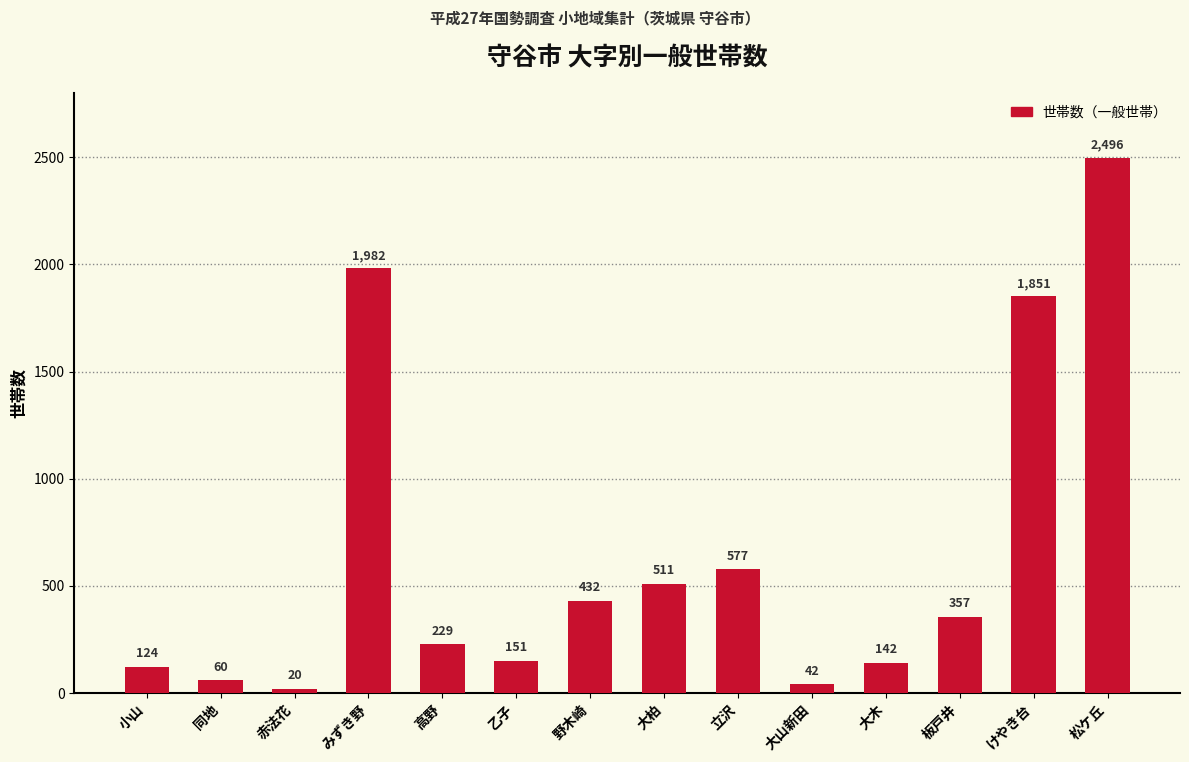

Are the bars grouped side by side (vs. stacked)?

No